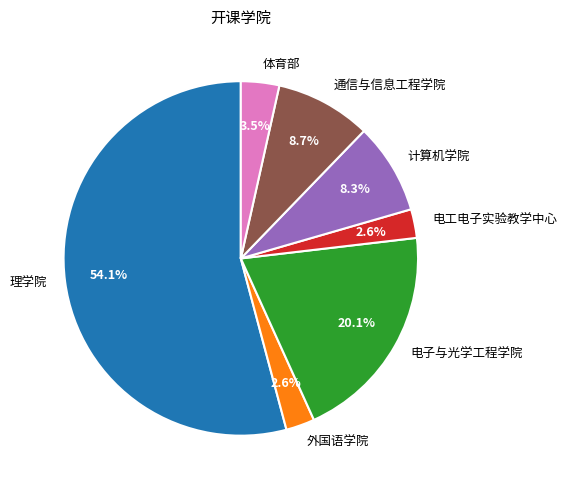

How much of the chart is everything except 计算机学院?

91.7%